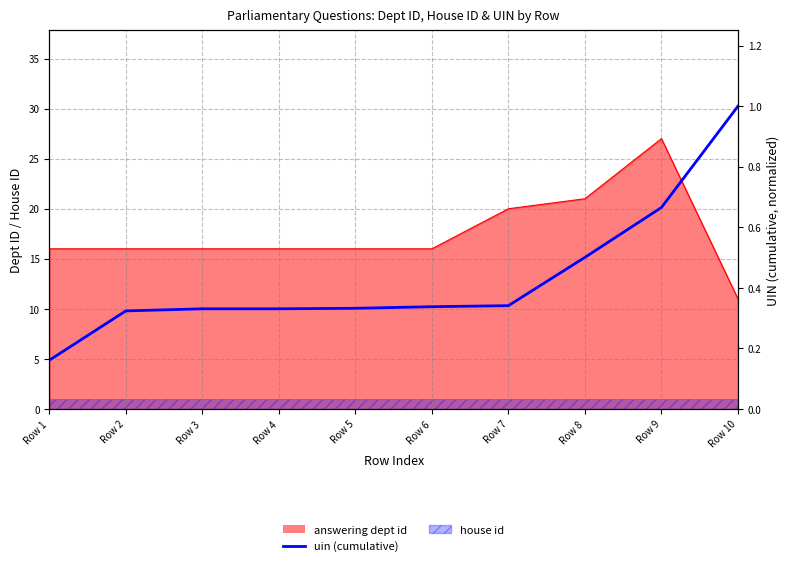

What is the value of the 9th point from the left?

0.7